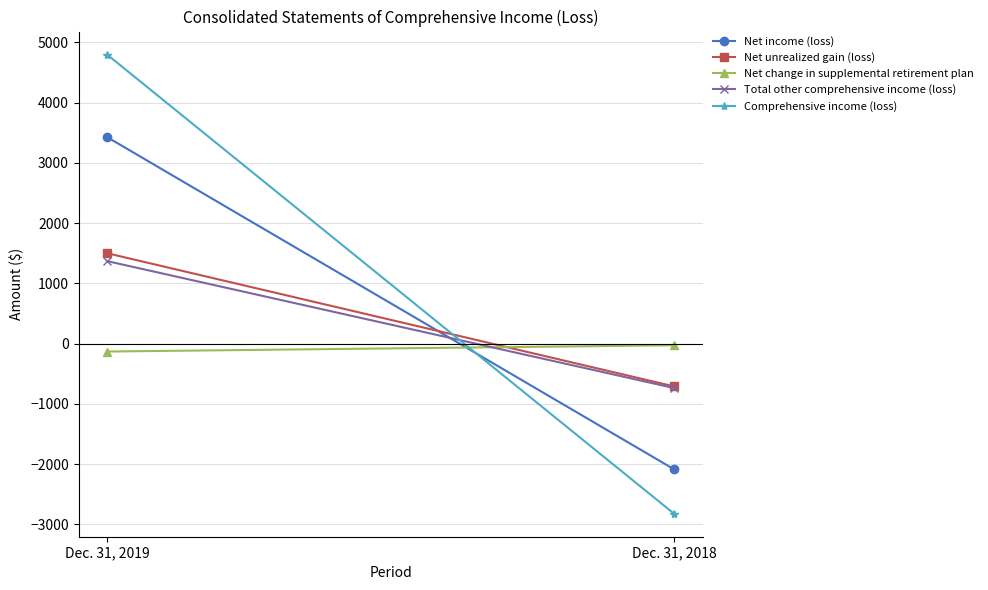

What is the difference between the Net unrealized gain (loss) values at Dec. 31, 2018 and Dec. 31, 2019?

2211